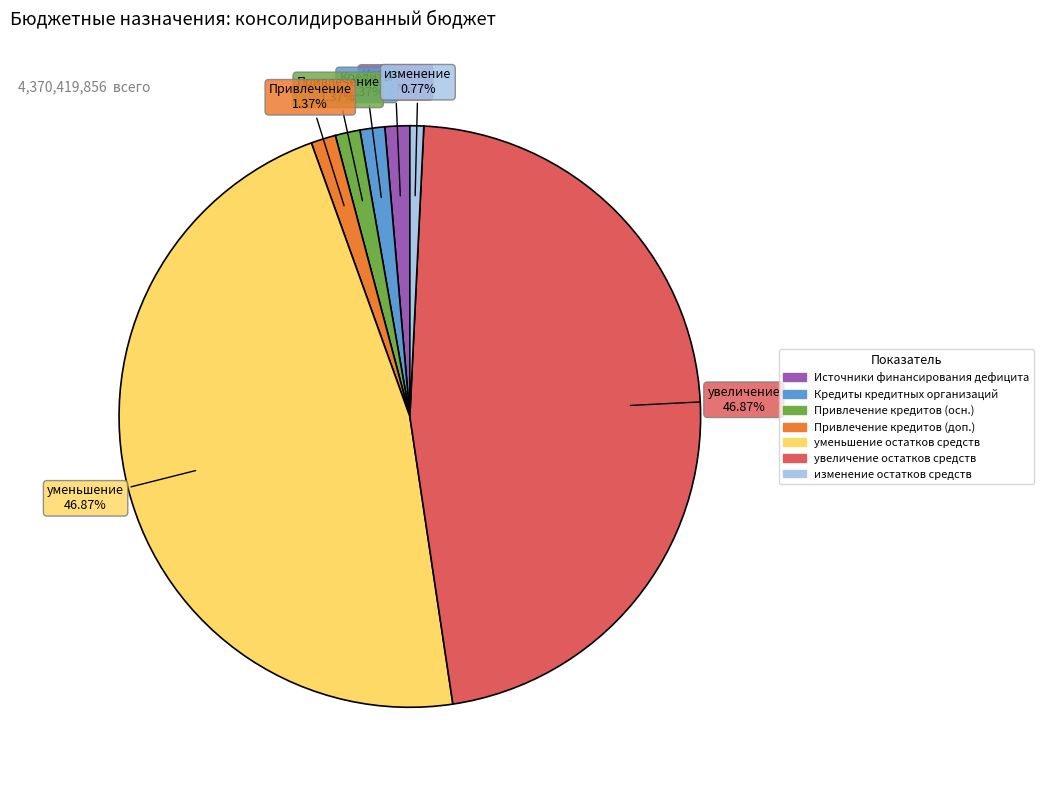

Is there a majority slice in this chart?

No